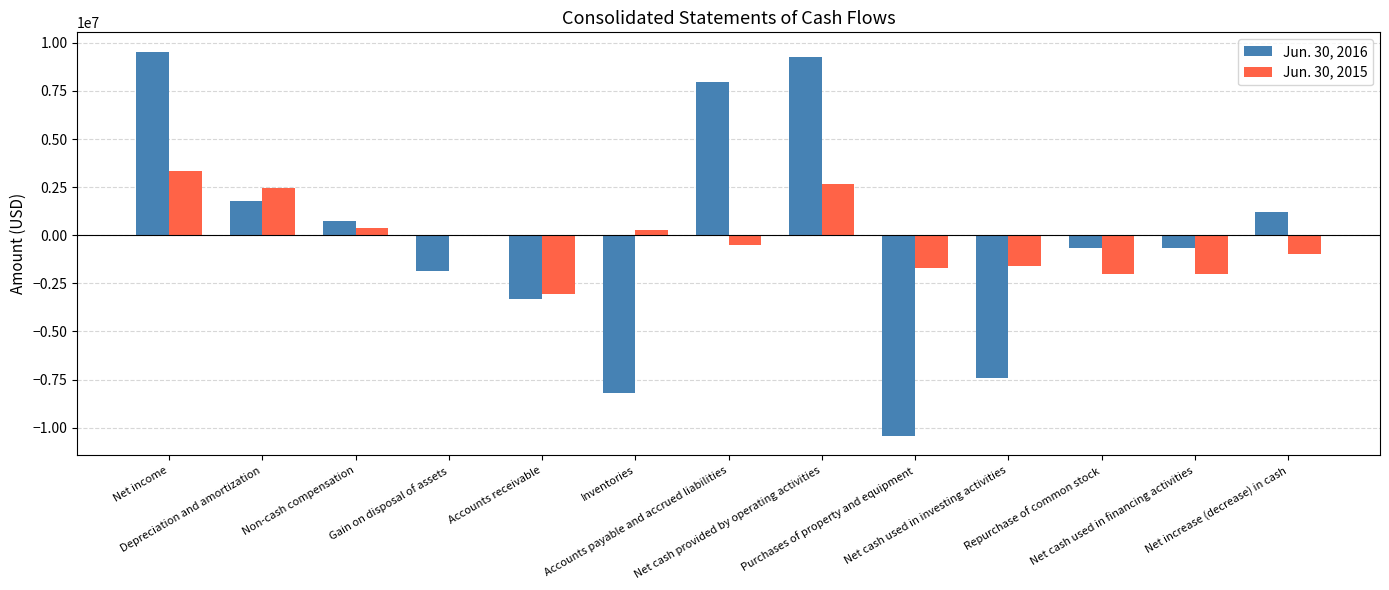

What is the sum of all Jun. 30, 2015 values?

-2857000